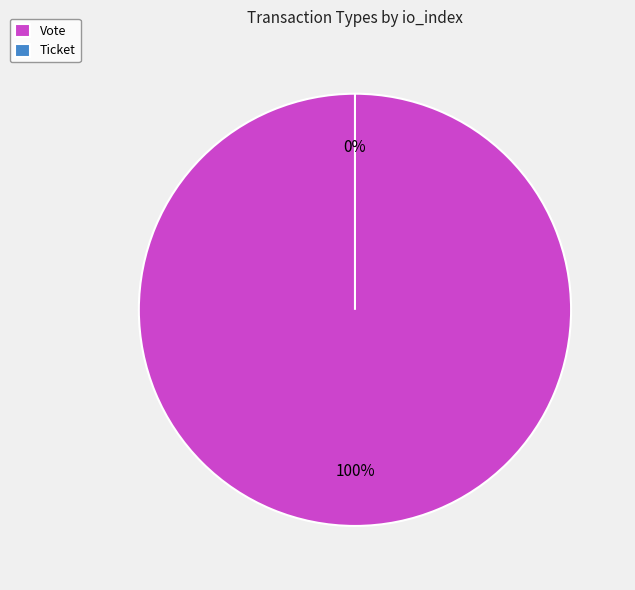

Count the number of slices in the pie.

2